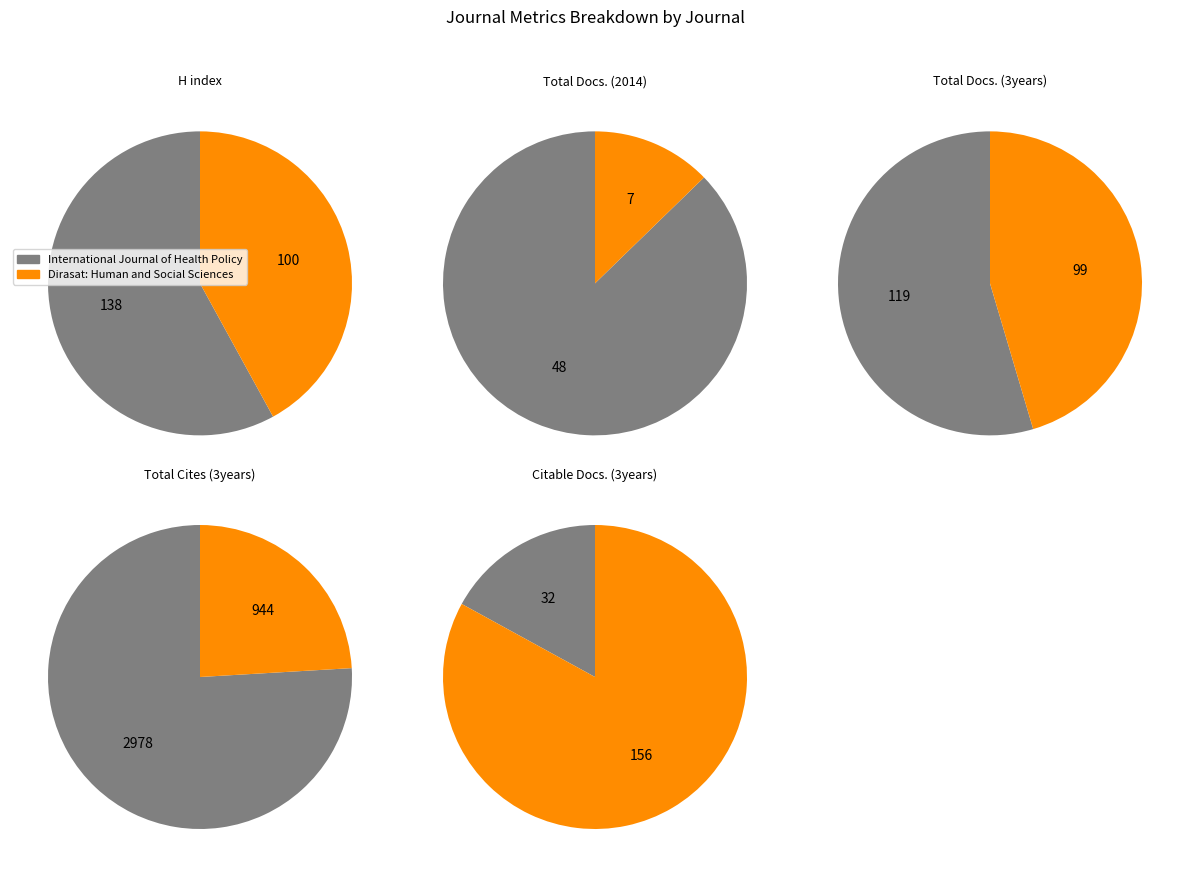

Which slice is the largest?

International Journal of Health Policy